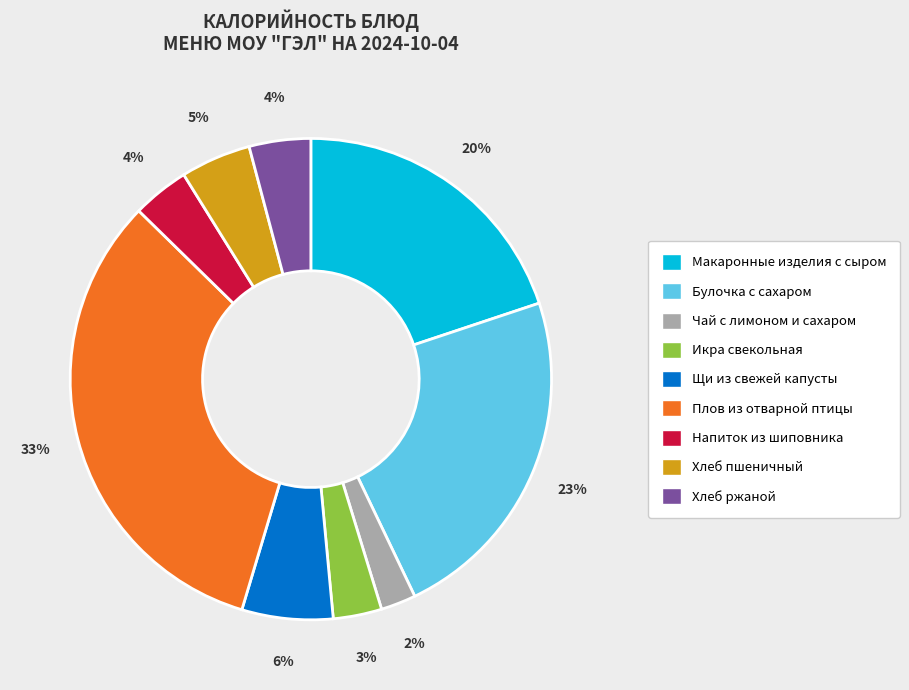

Between Плов из отварной птицы and Булочка с сахаром, which is larger?

Плов из отварной птицы